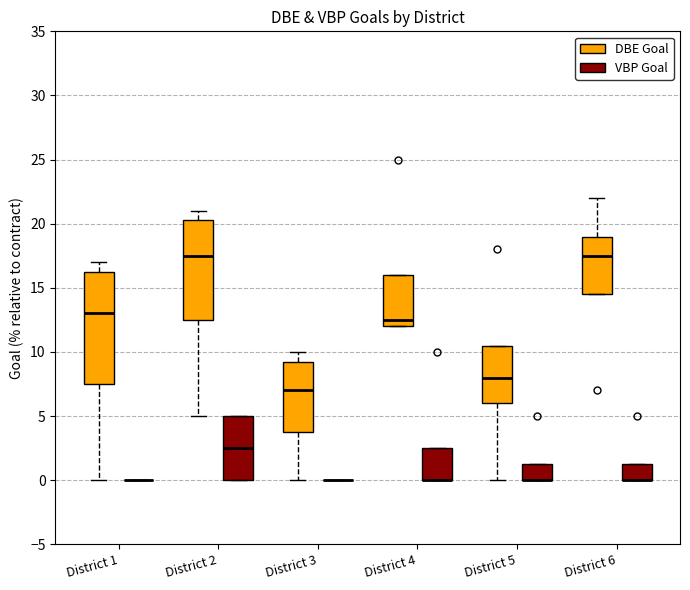

Where is the upper edge of the box for District 5 (DBE Goal) on the y-axis? The values are not printed on the chart, so give them approximately, as read against the axis.

10.5